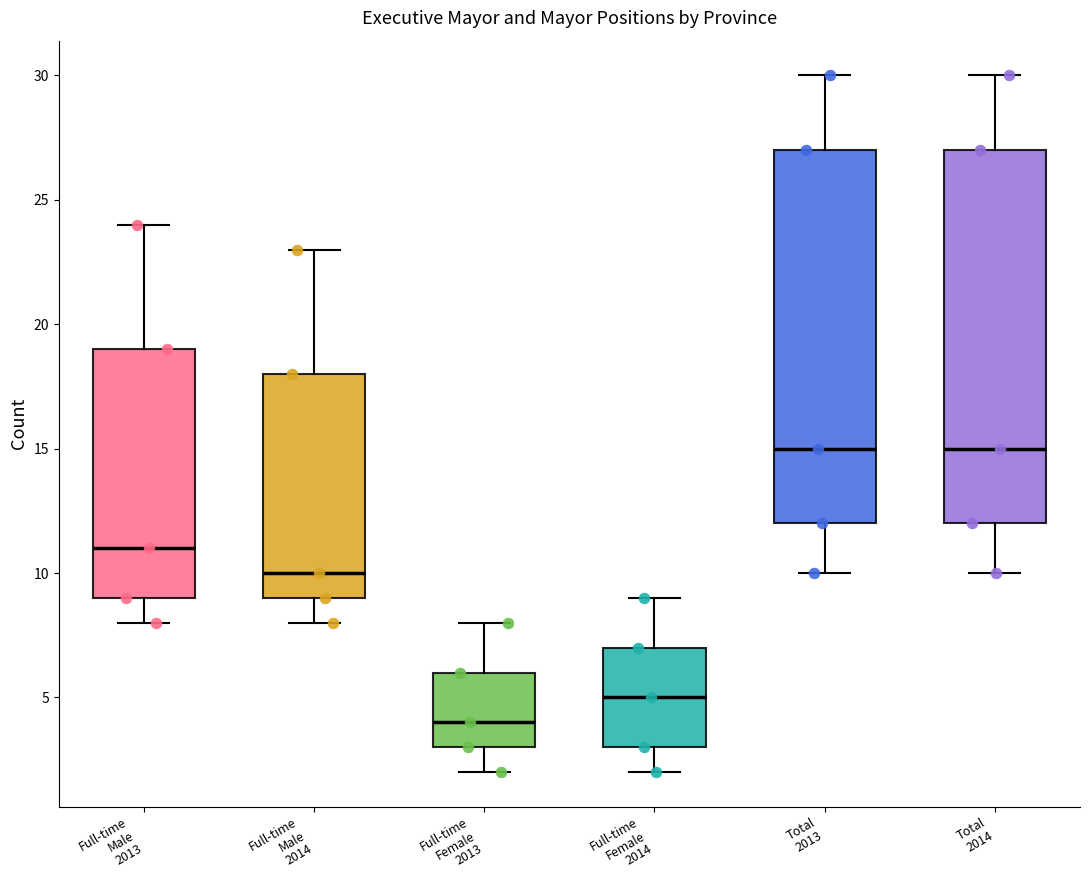

Reading left to right, read every box against the y-axis: the position of its median line, the range the box covers, and the ends of its whiskers. The values are not printed on the chart, so give them approximately, as read against the axis.

Full-time Male 2013: median 11, box 9 to 19, whiskers 8 to 24
Full-time Male 2014: median 10, box 9 to 18, whiskers 8 to 23
Full-time Female 2013: median 4, box 3 to 6, whiskers 2 to 8
Full-time Female 2014: median 5, box 3 to 7, whiskers 2 to 9
Total 2013: median 15, box 12 to 27, whiskers 10 to 30
Total 2014: median 15, box 12 to 27, whiskers 10 to 30